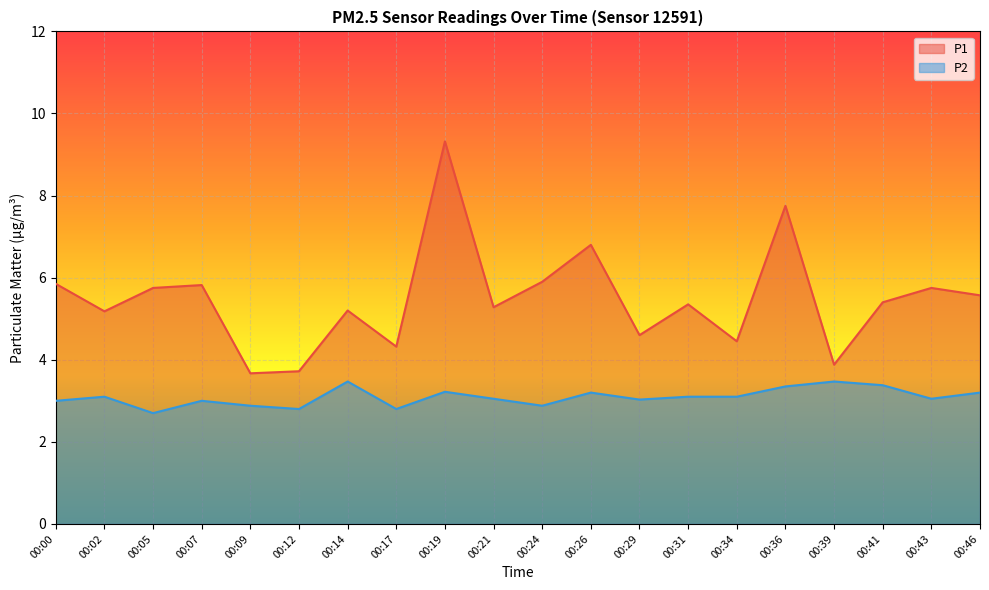

Which series has the widest spread of values?

P1